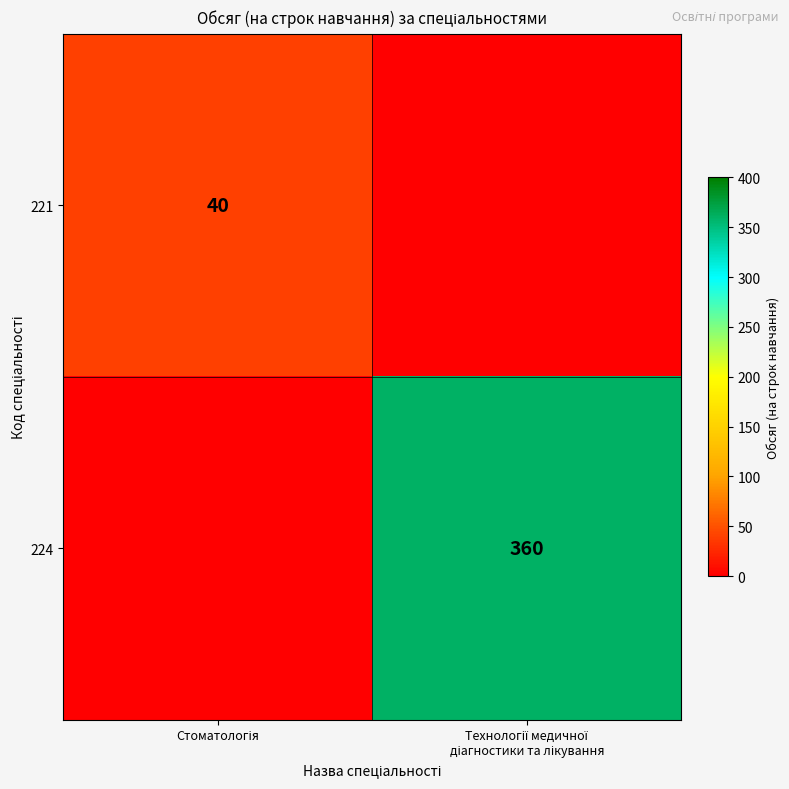

What is the difference between the 221 values at Технології медичної діагностики та лікування and Стоматологія?

40